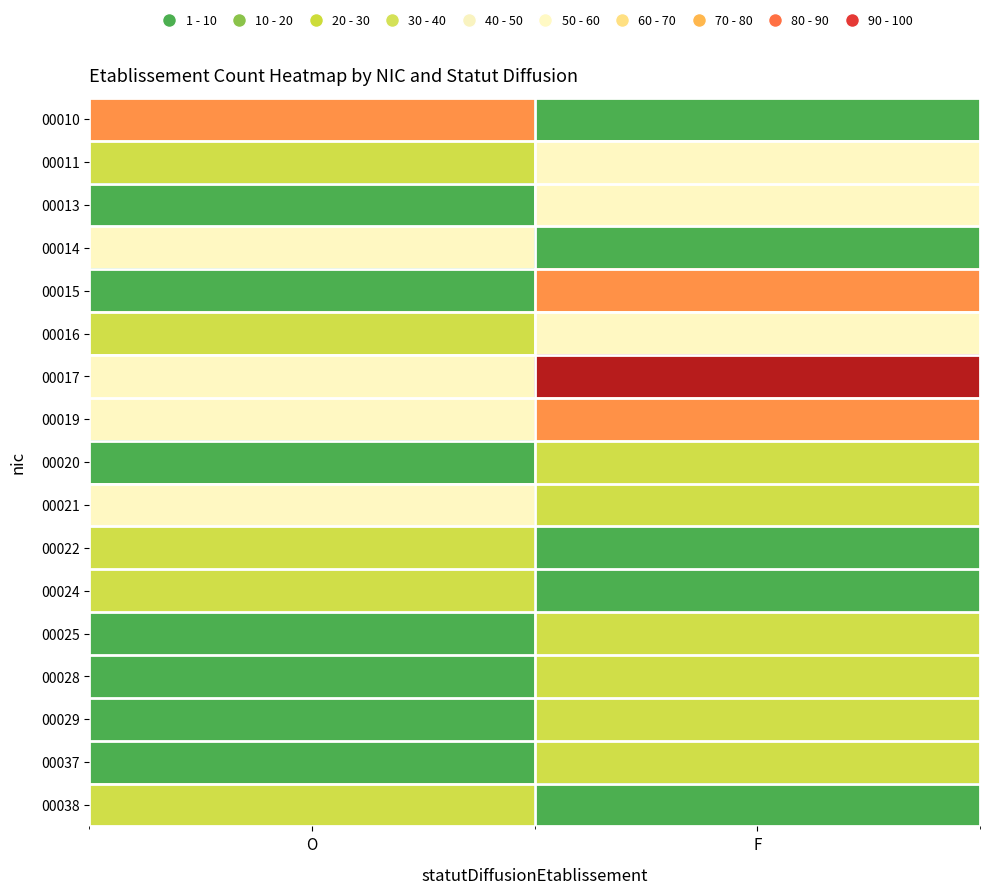

Which series has the largest total across all categories?

00017